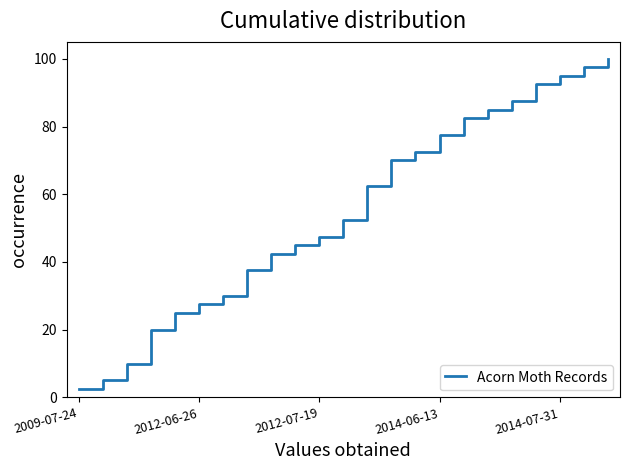

What is the maximum value shown in the chart?

100.0